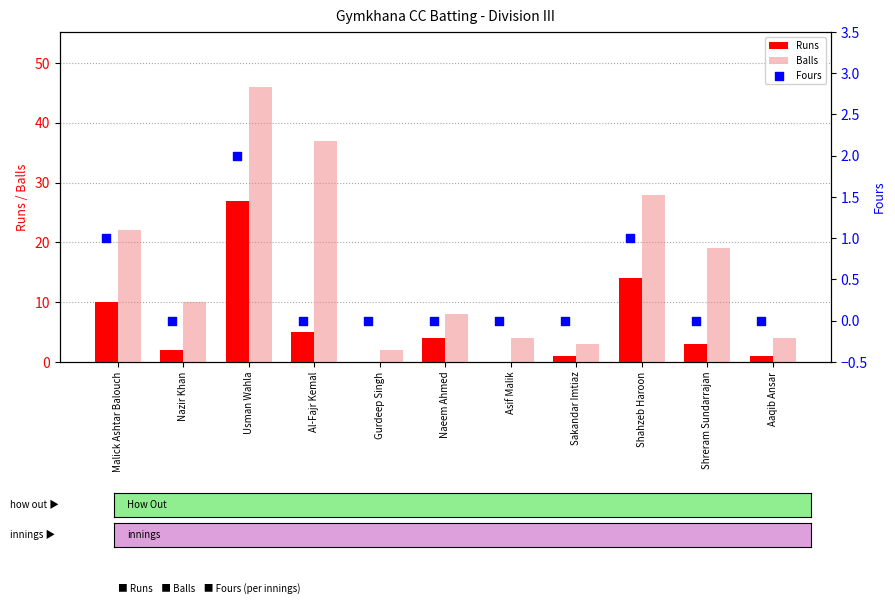

Which series has the largest total across all categories?

Balls